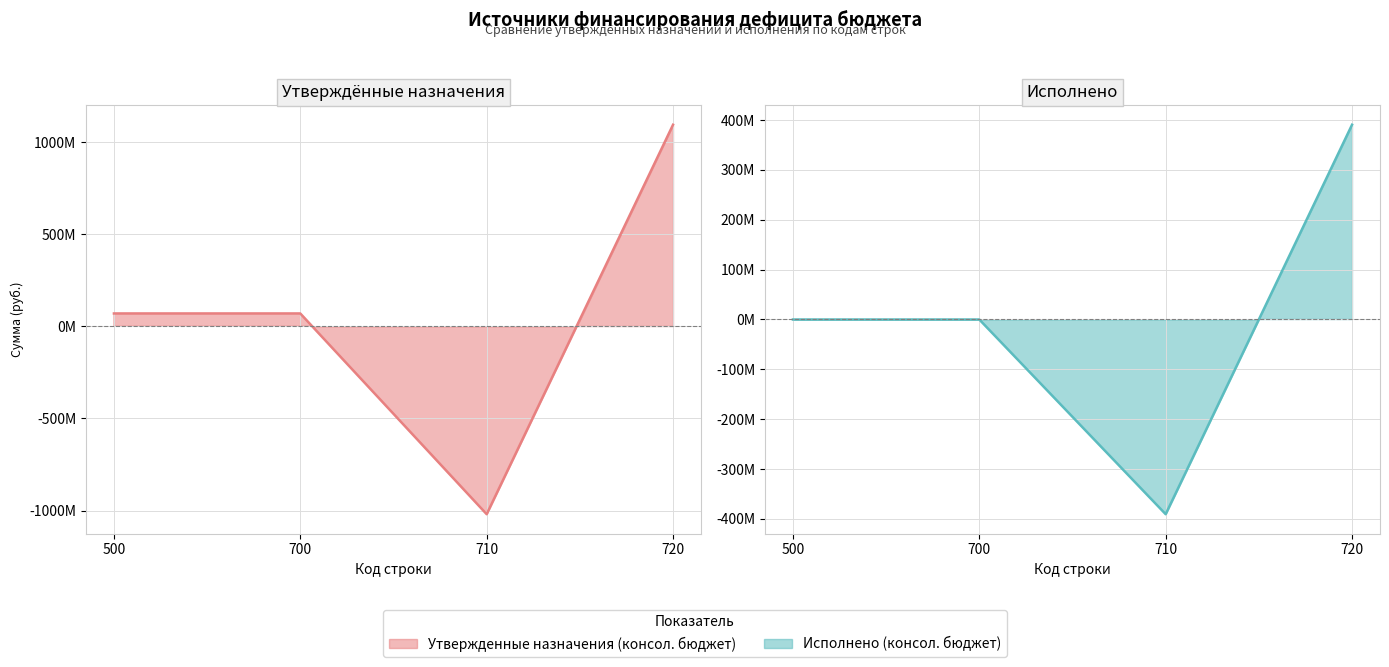

At which category does Исполнено (консол. бюджет) reach its first local valley?

710